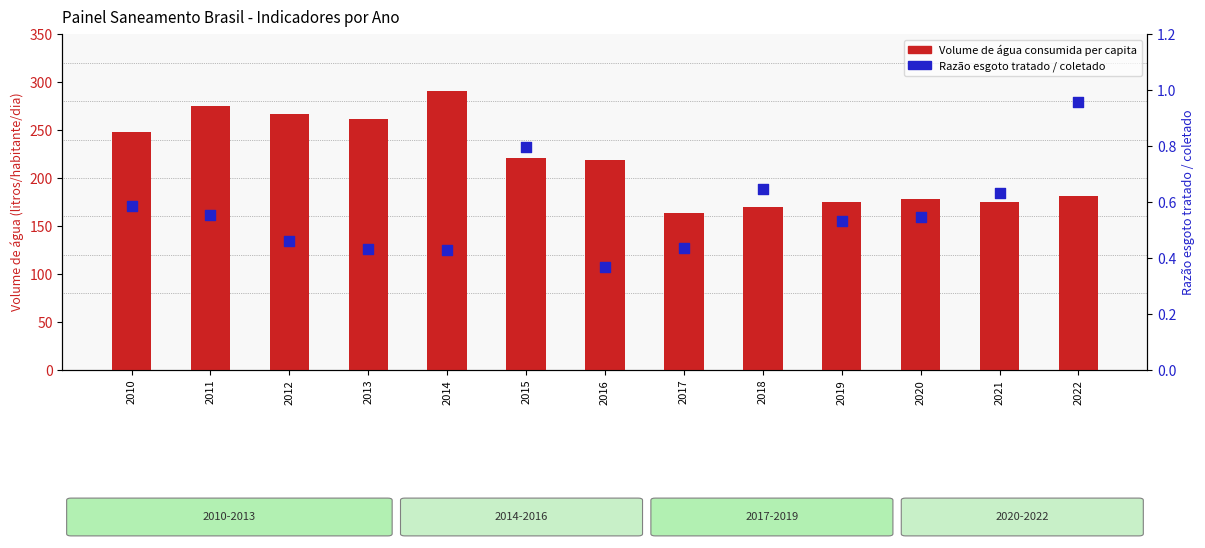

Which series contains the highest Y value?

Volume de agua consumida per capita